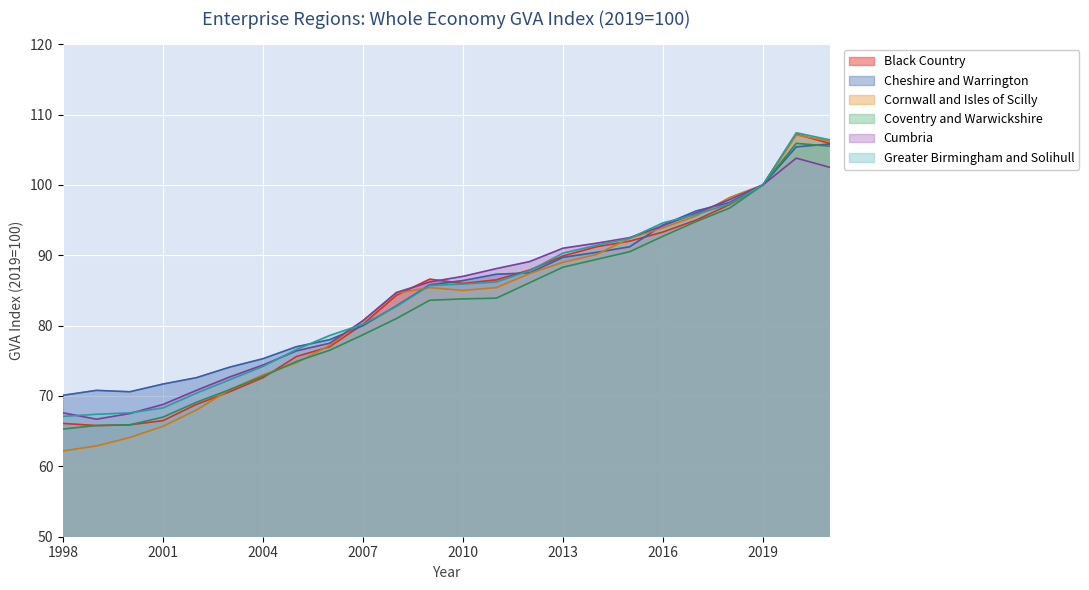

Which series changed the most between 2000 and 2015?

Cornwall and Isles of Scilly